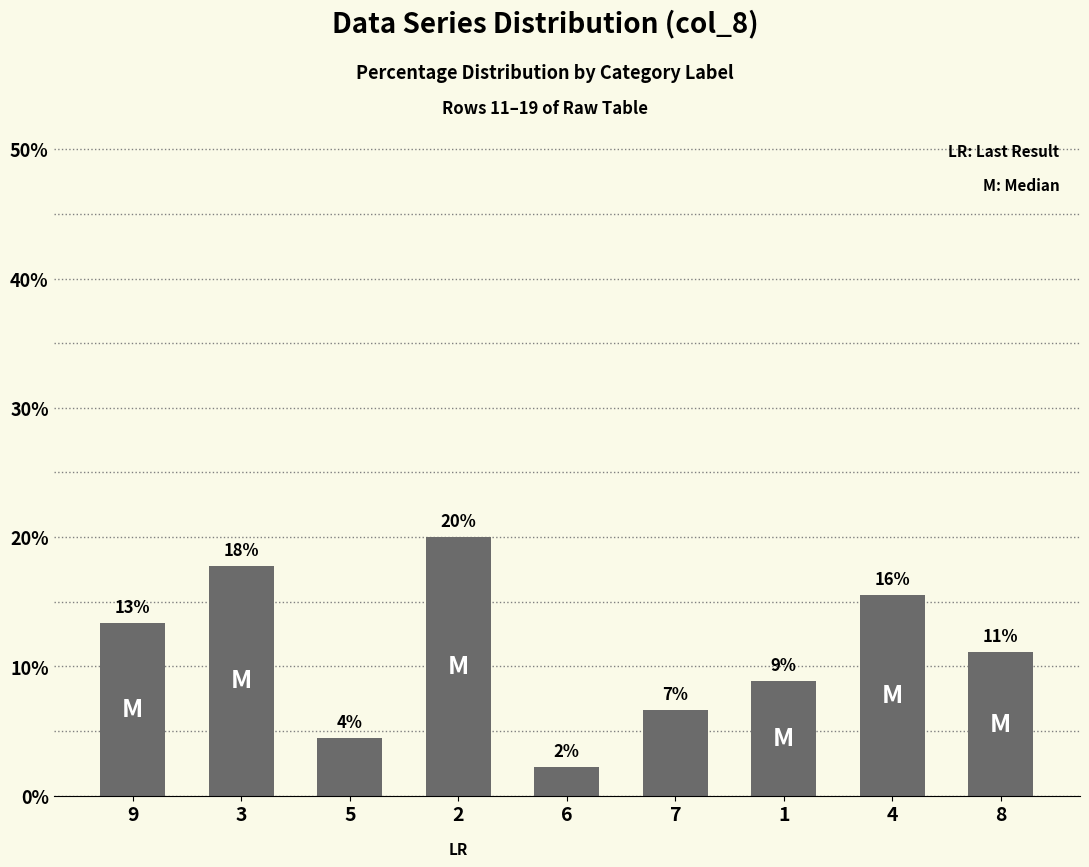

What is the label of the 1st bar from the right?

8